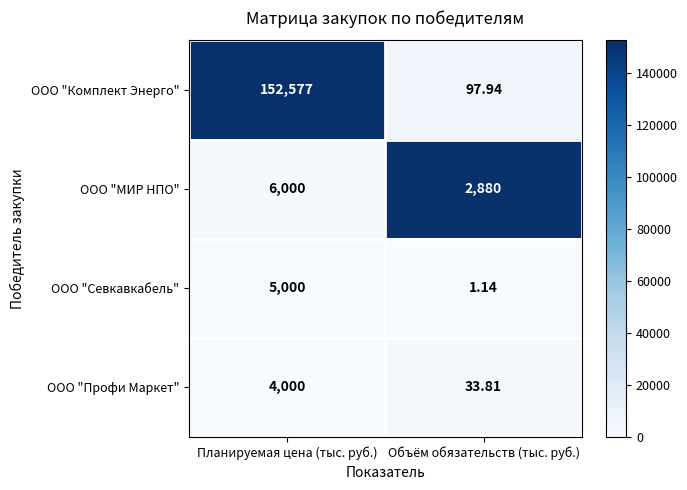

Which label corresponds to the largest value in the chart?

Планируемая цена (тыс. руб.)